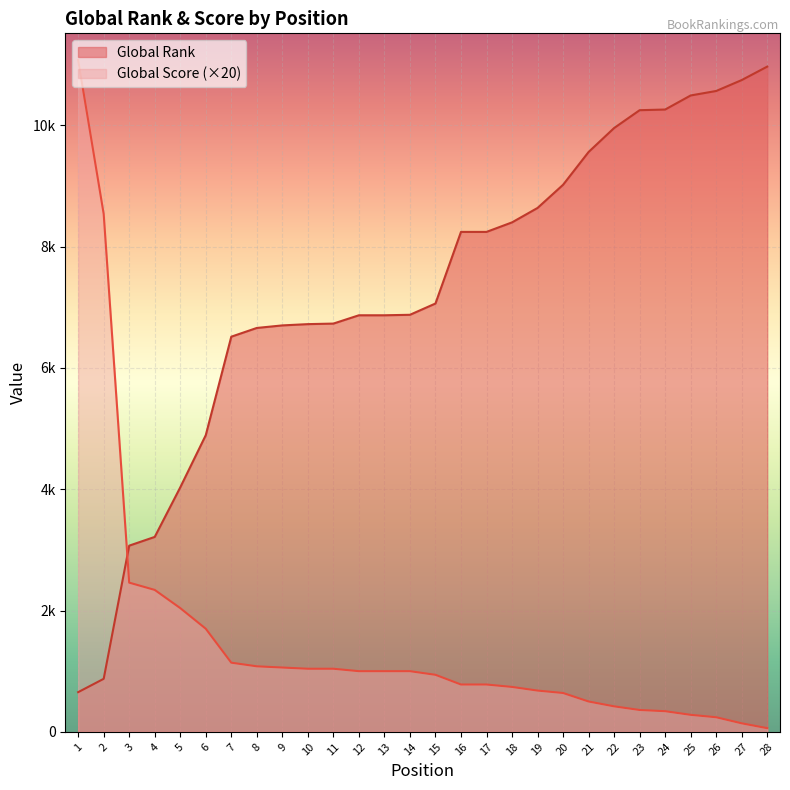

At which category does the chart reach its minimum across all series?

28